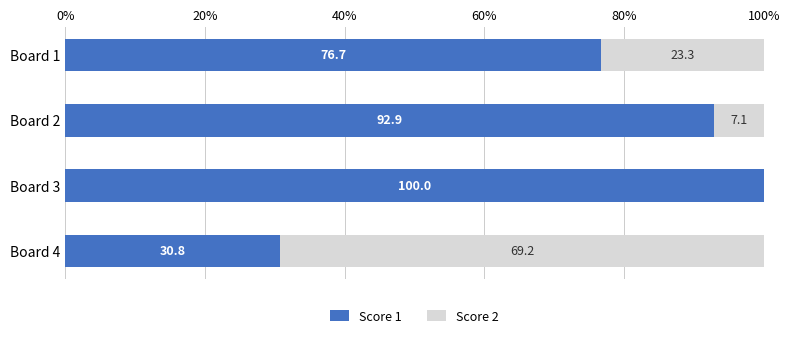

Read the Score 1 value at Board 2.

92.9